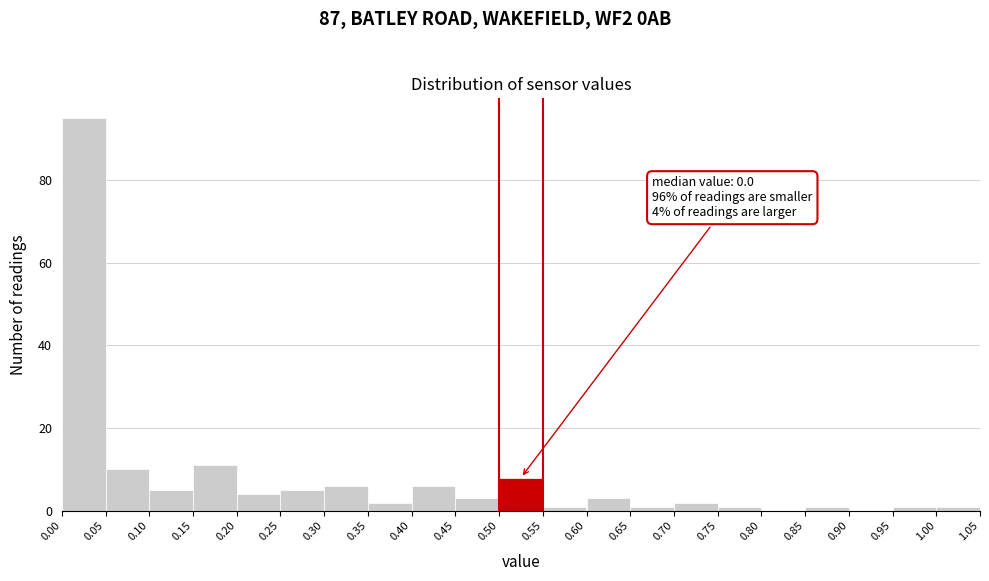

Over which range of the x-axis is the bar tallest?

0.00 to 0.05